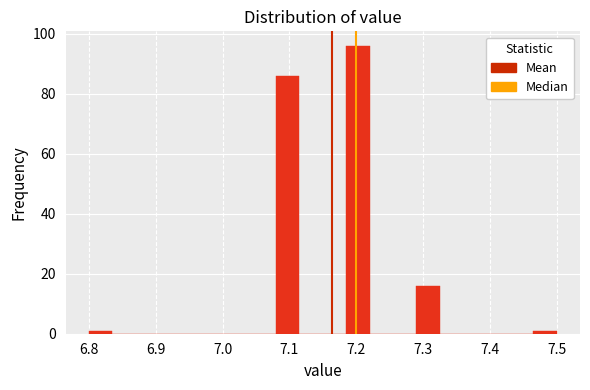

Read against the x-axis, roughly where is the centre of the tallest bar?

7.20